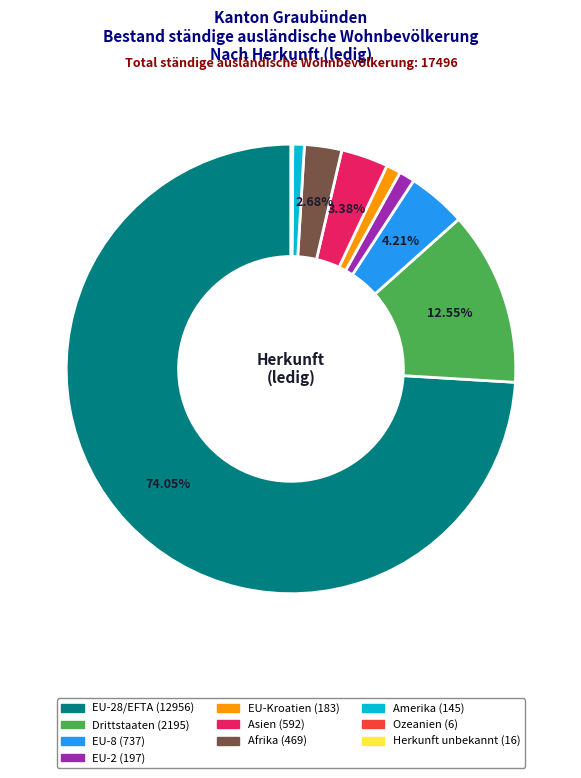

Does any single category account for the majority?

Yes